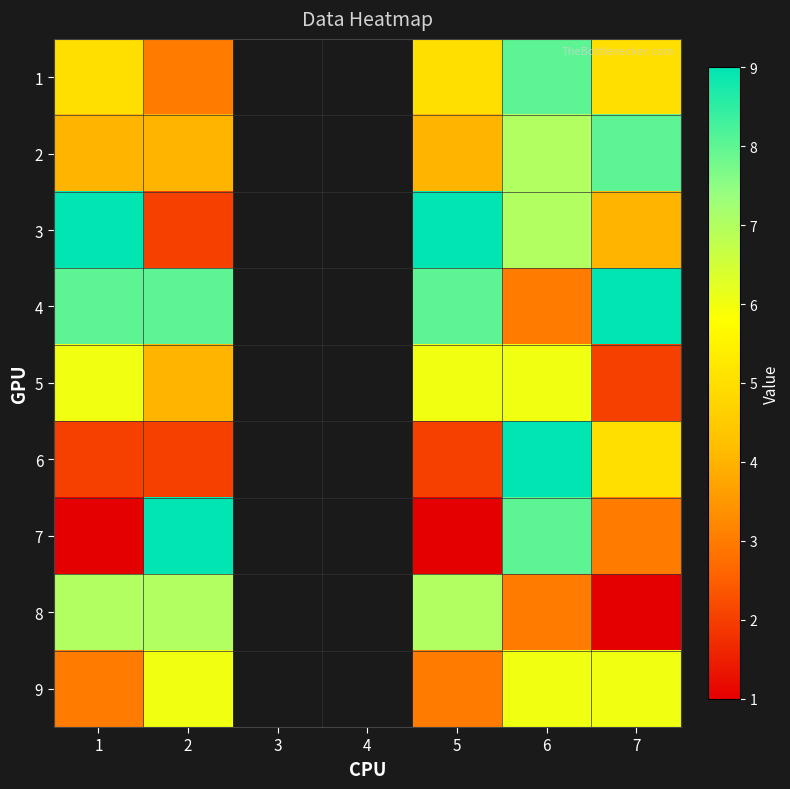

Count the number of categories in the chart.

7